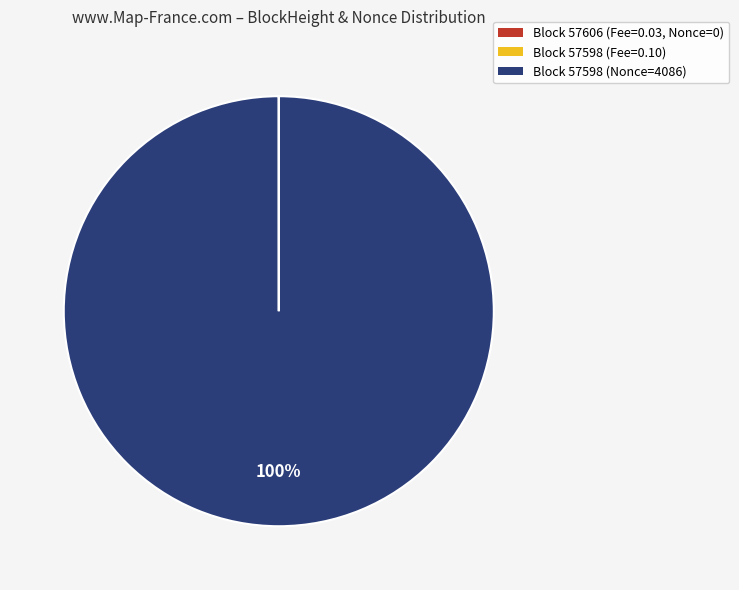

To the nearest percent, what is the difference between the largest and smallest slice percentages?

100%